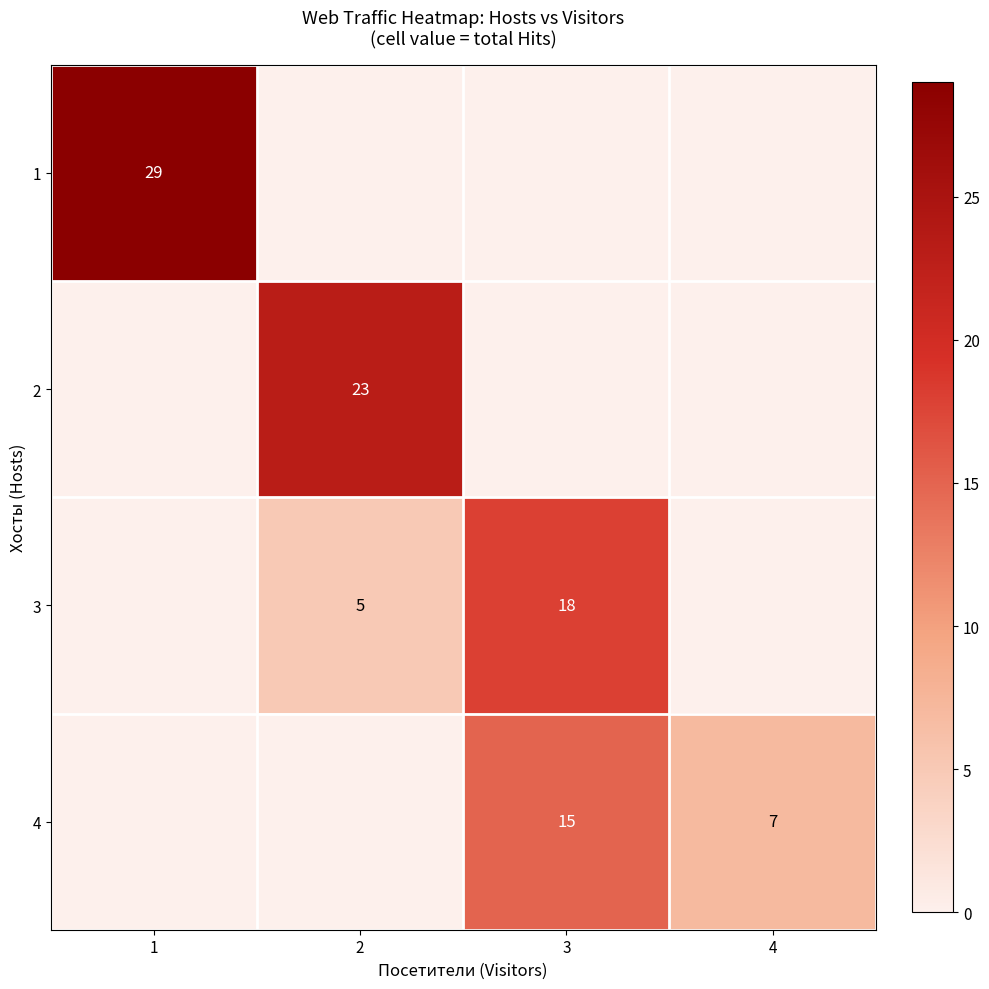

Which has a higher value, 4 or 2?

4